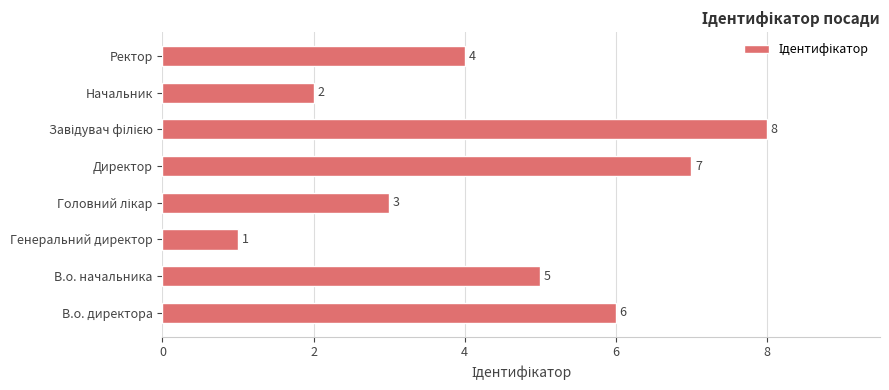

What is the sum of the values at В.о. директора and Директор?

13